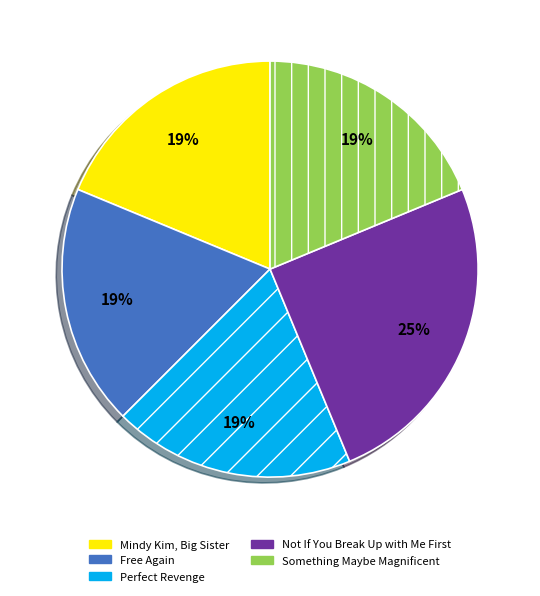

Is the sum of Mindy Kim, Big Sister and Something Maybe Magnificent greater than half?

No